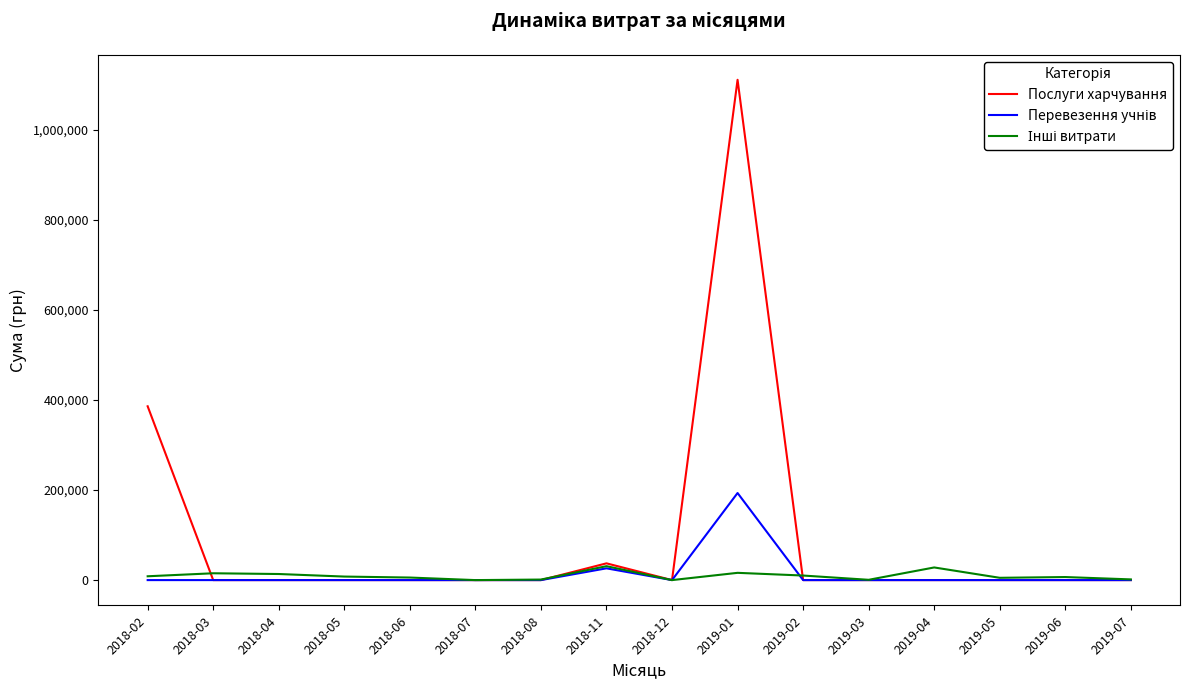

What is the spread (max minus min) of values at 2019-04?

28093.8